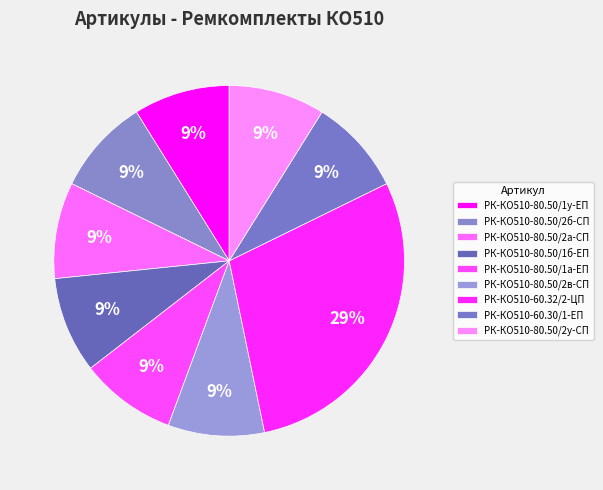

Count the number of slices in the pie.

9